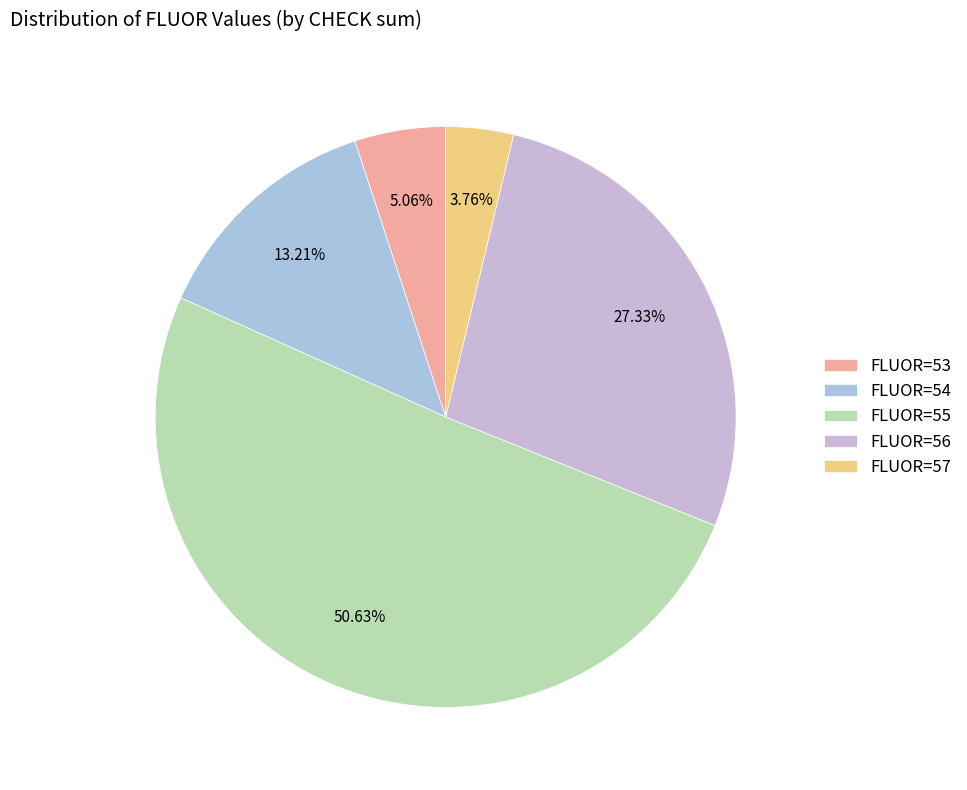

Rank the categories by value from highest to lowest.

FLUOR=55, FLUOR=56, FLUOR=54, FLUOR=53, FLUOR=57